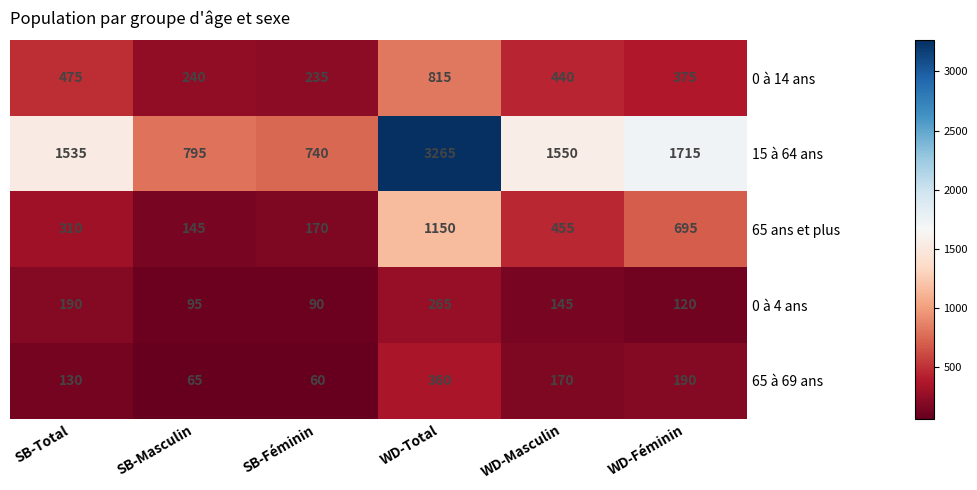

What is the greatest value displayed?

3265